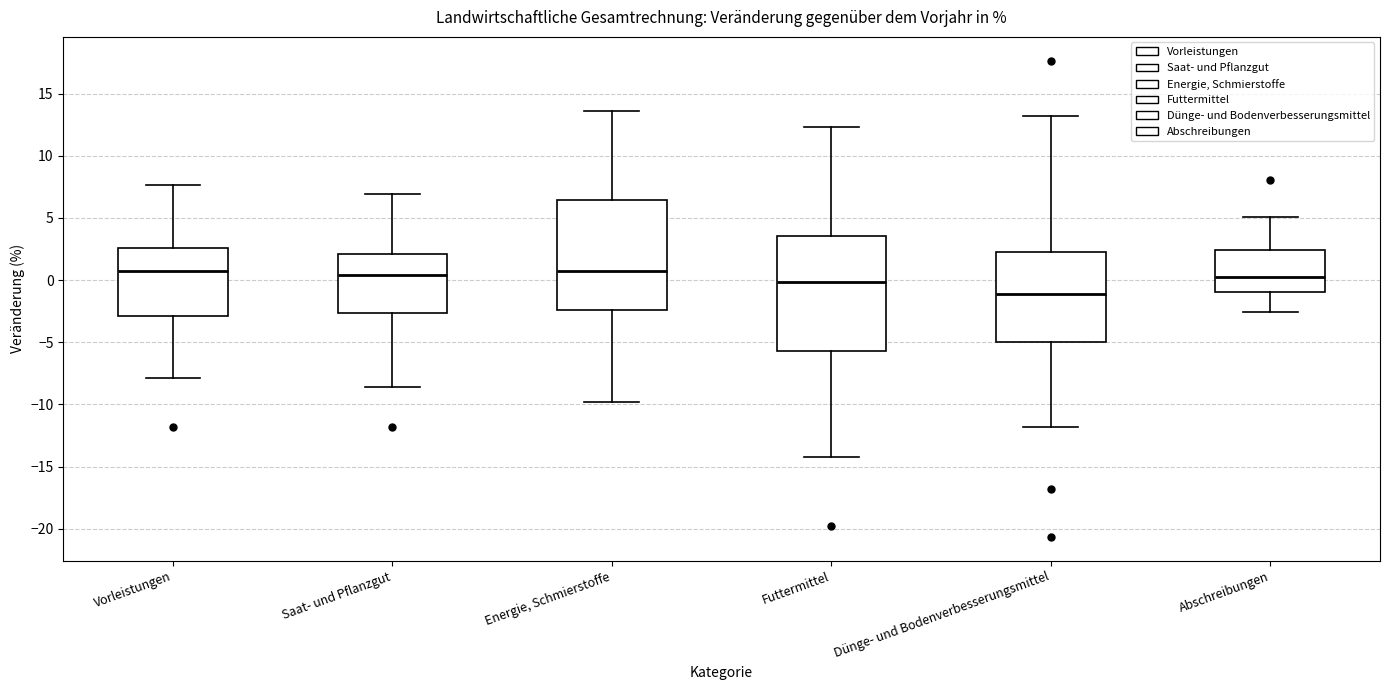

Where is the upper edge of the box for Abschreibungen on the y-axis? The values are not printed on the chart, so give them approximately, as read against the axis.

2.5